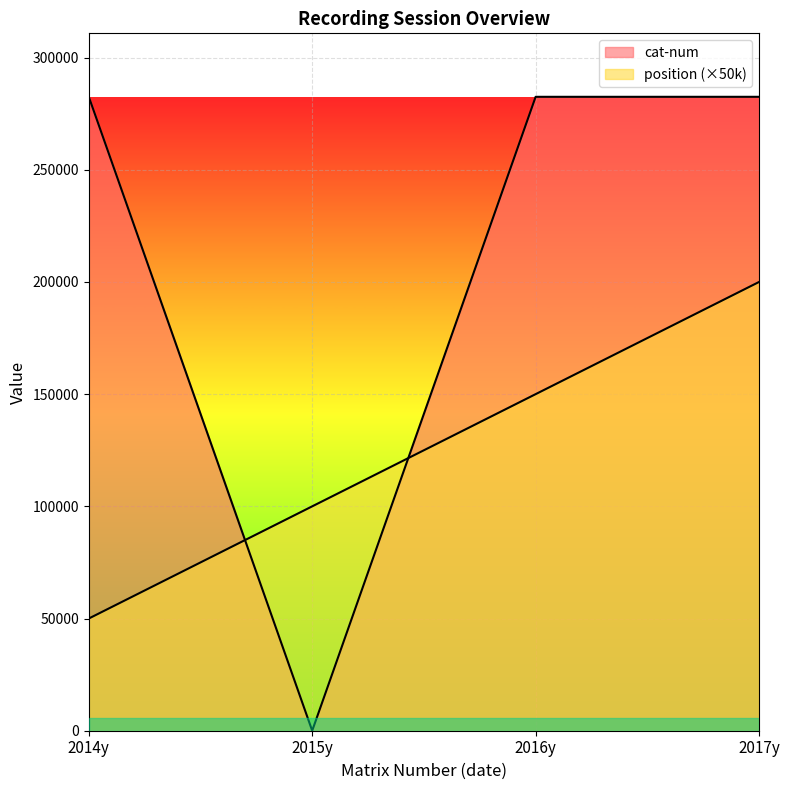

Where do position and cat-num first cross each other?

2014y and 2015y